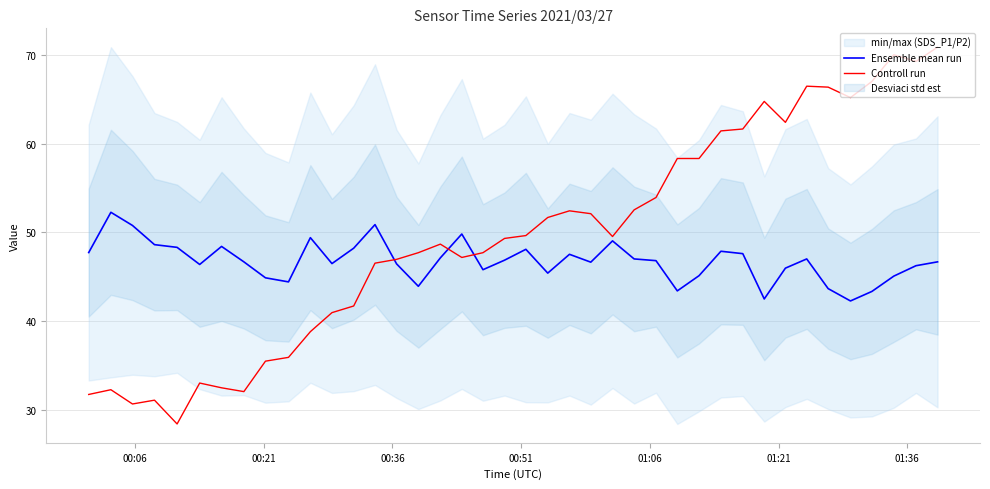

What is the maximum value for Ensemble mean run?

52.3